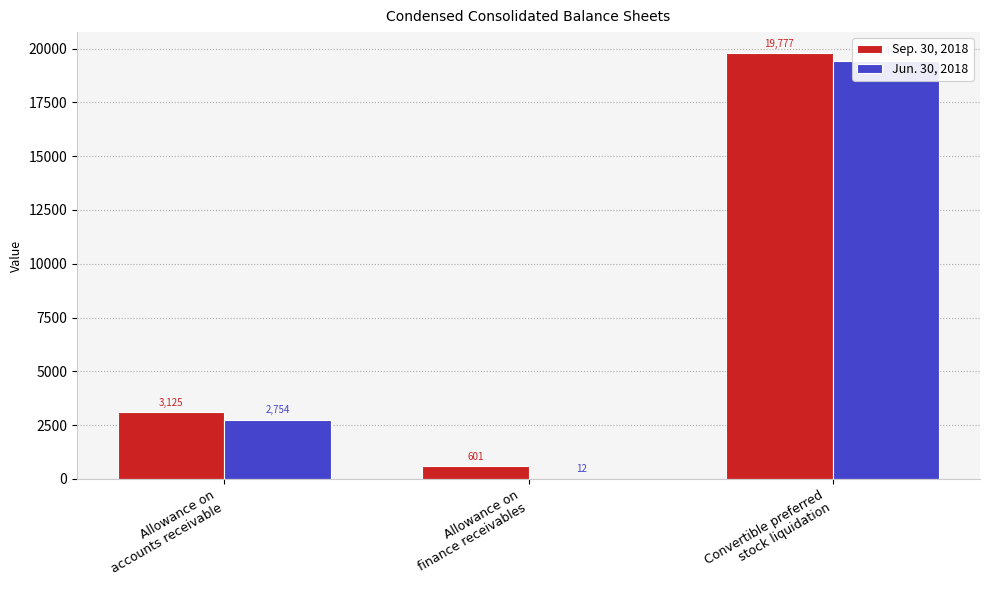

At how many categories does at least one series exceed 11594?

1